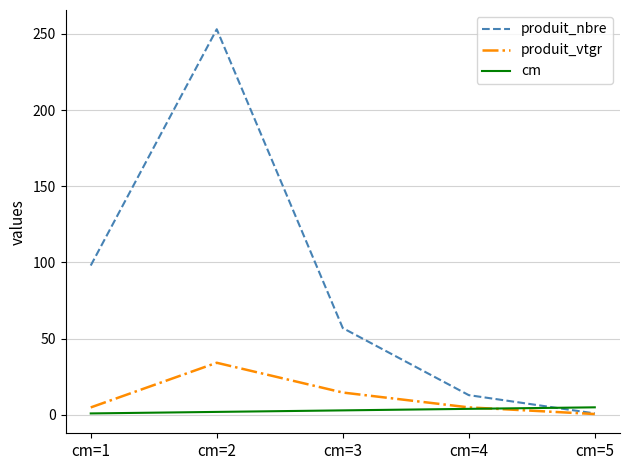

Is this an area chart (filled region under the line)?

No